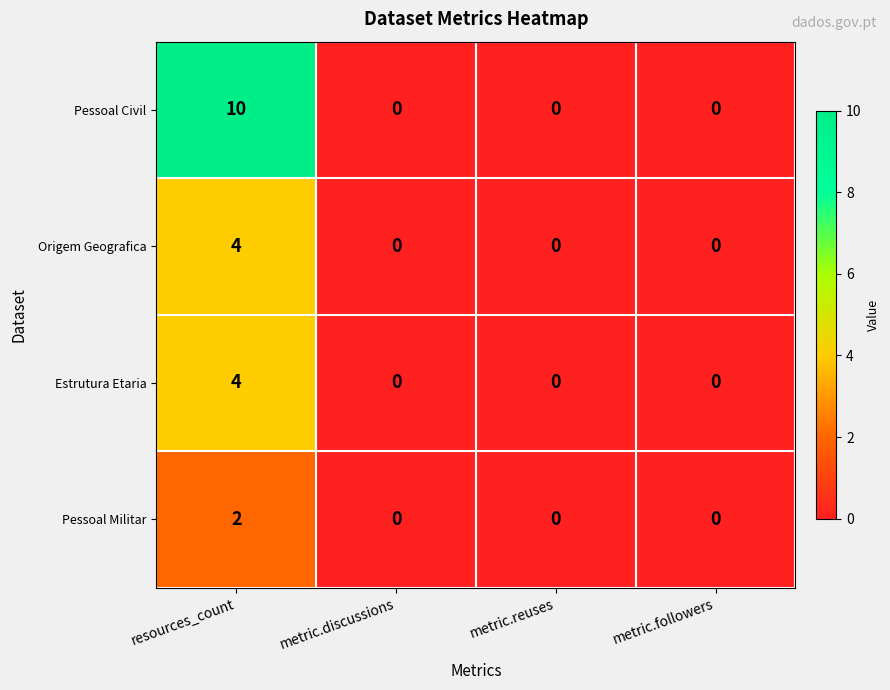

What is the highest value of the Pessoal Civil series?

10